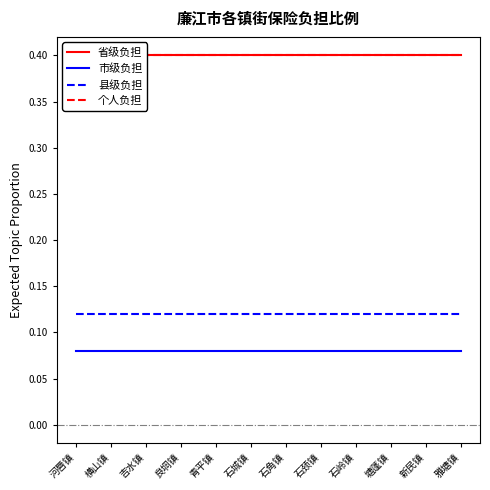

Reading right to left, what are all the values shown in this chart?

省级负担: 0.4	0.4	0.4	0.4	0.4	0.4	0.4	0.4	0.4	0.4	0.4	0.4
市级负担: 0.1	0.1	0.1	0.1	0.1	0.1	0.1	0.1	0.1	0.1	0.1	0.1
县级负担: 0.1	0.1	0.1	0.1	0.1	0.1	0.1	0.1	0.1	0.1	0.1	0.1
个人负担: 0.4	0.4	0.4	0.4	0.4	0.4	0.4	0.4	0.4	0.4	0.4	0.4